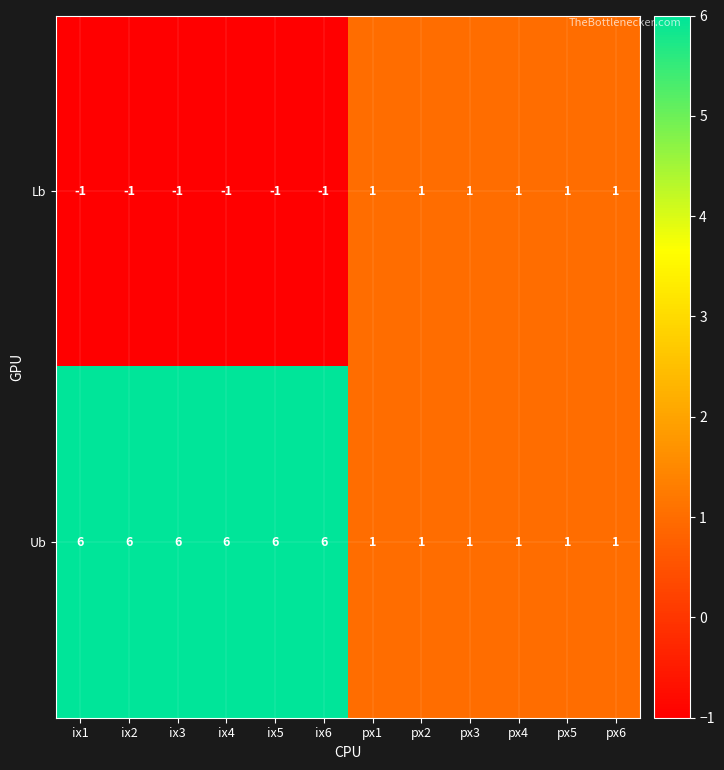

Rank the series by their average value, from highest to lowest.

Ub, Lb